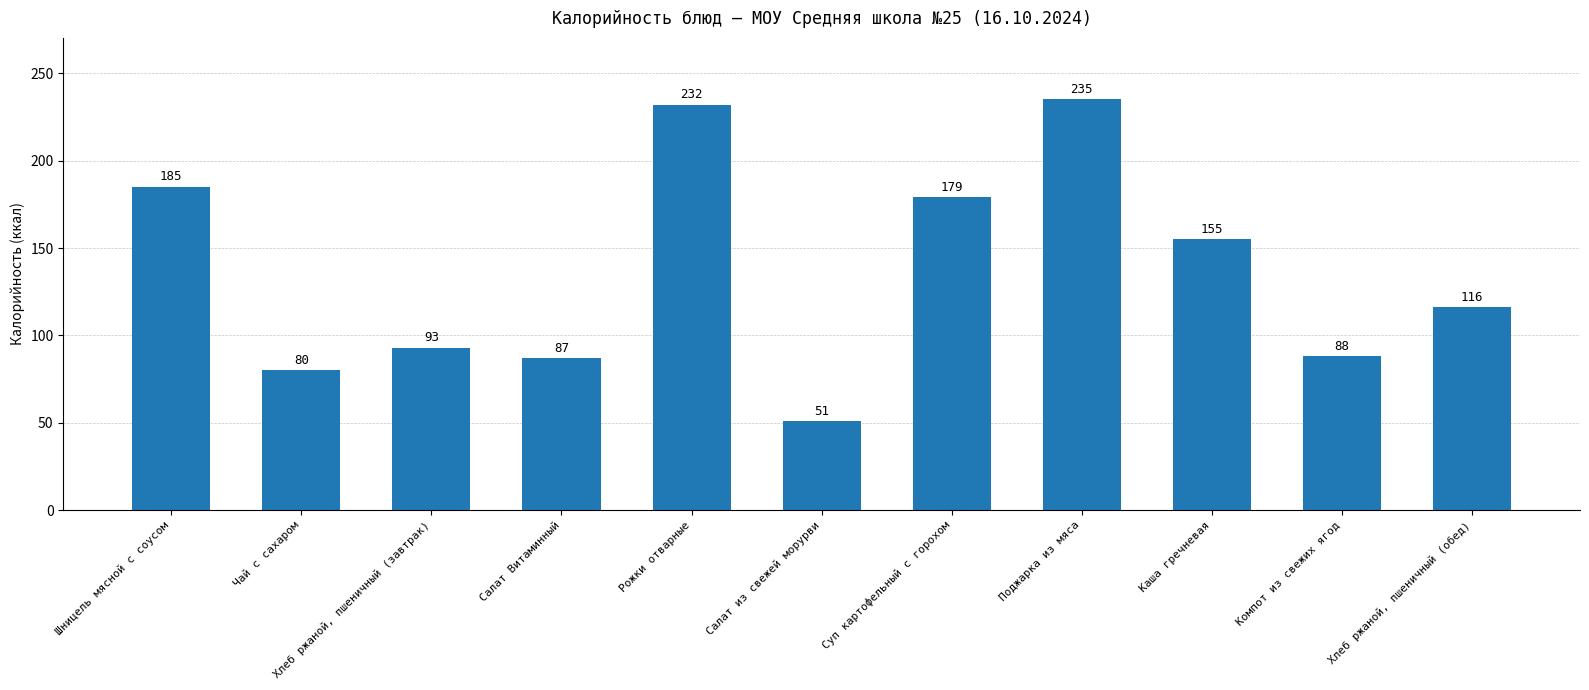

Where is the data nearest to the value 143?

Каша гречневая